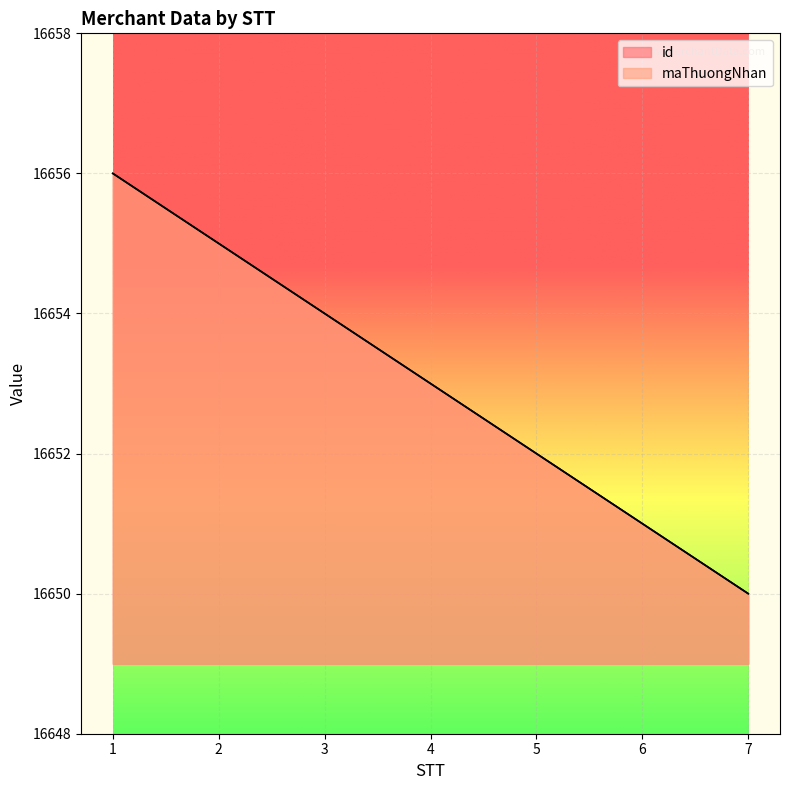

What value does the maThuongNhan series have at 4?

16653